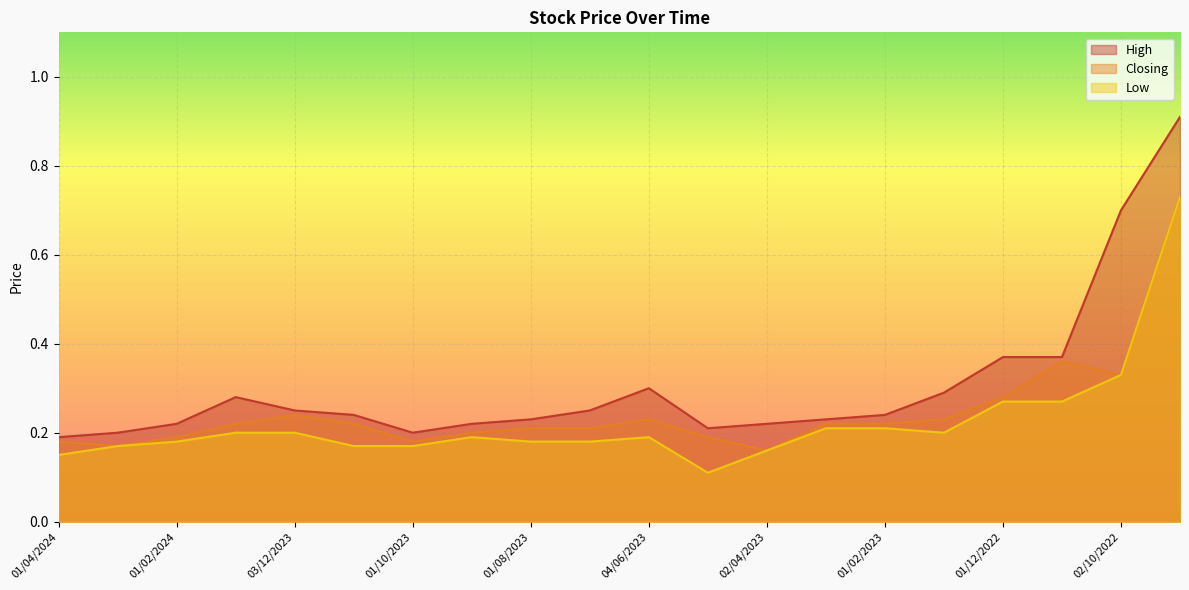

Rank the categories by Closing value from lowest to highest.

02/04/2023, 03/03/2024, 01/04/2024, 01/10/2023, 01/02/2024, 01/05/2023, 03/09/2023, 01/08/2023, 02/07/2023, 02/01/2024, 01/11/2023, 01/03/2023, 01/02/2023, 04/06/2023, 02/01/2023, 03/12/2023, 01/12/2022, 02/10/2022, 01/11/2022, 01/09/2022